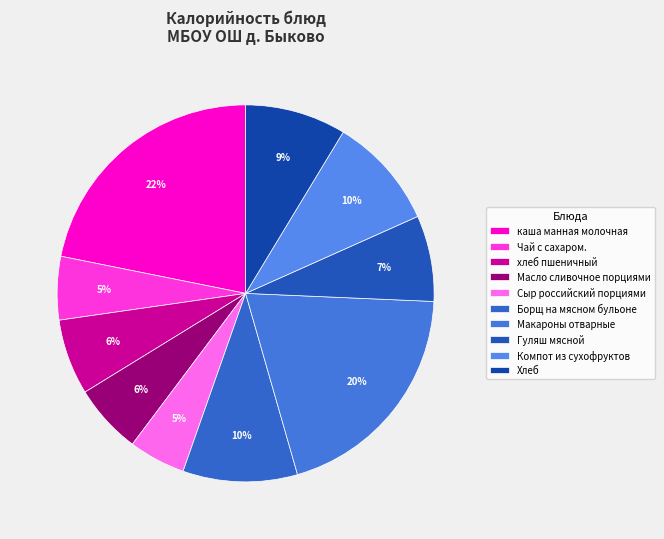

Is there a majority slice in this chart?

No